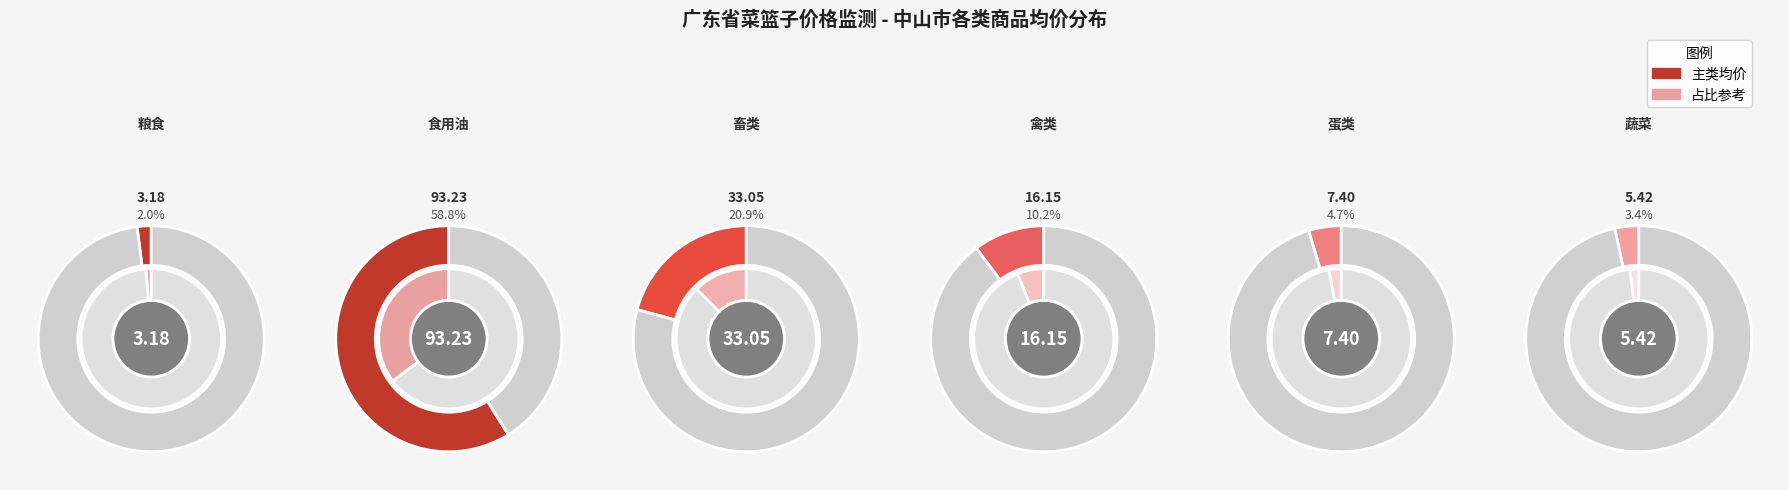

Which category has the biggest portion of the pie?

食用油